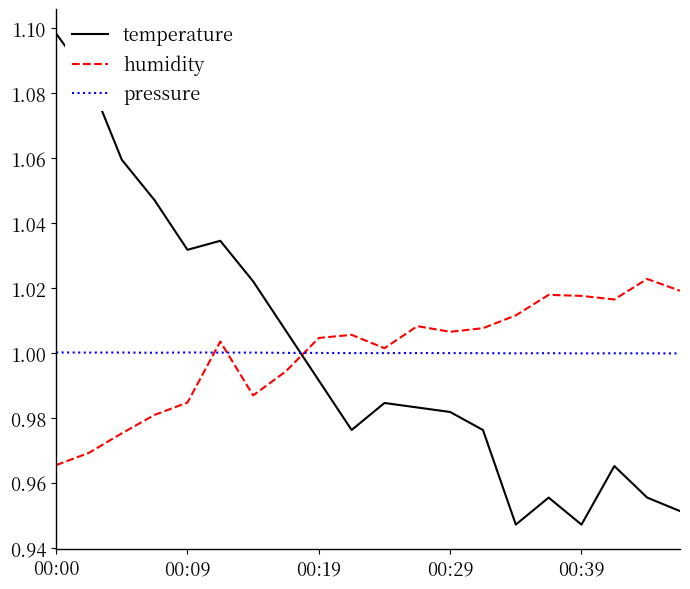

True or false: pressure and temperature intersect in this chart.

True